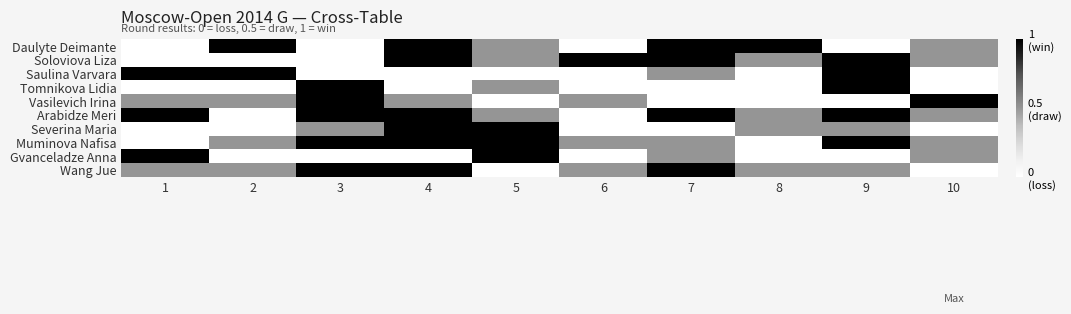

List the series in order of their peak value, highest first.

Daulyte Deimante, Soloviova Liza, Saulina Varvara, Tomnikova Lidia, Vasilevich Irina, Arabidze Meri, Severina Maria, Muminova Nafisa, Gvanceladze Anna, Wang Jue